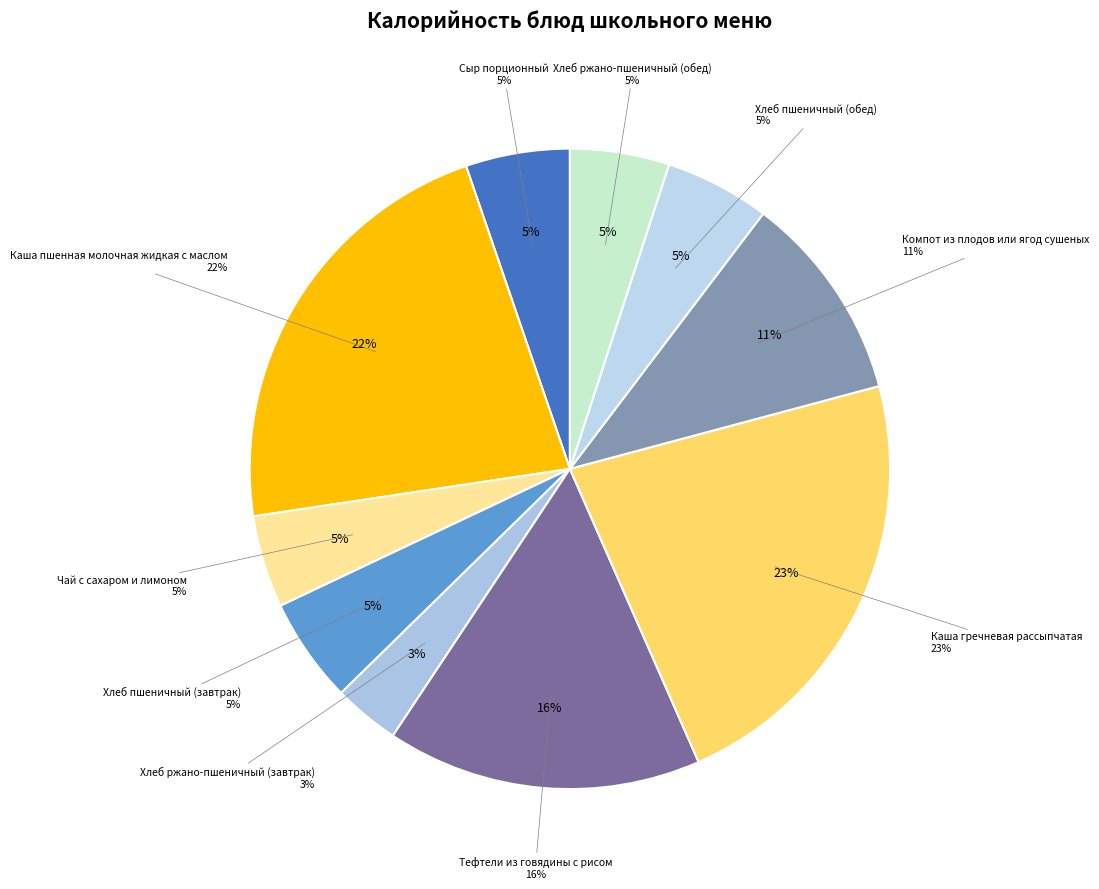

Rank the categories by value from highest to lowest.

Каша гречневая рассыпчатая, Каша пшенная молочная жидкая с маслом, Тефтели из говядины с рисом, Компот из плодов или ягод сушеных, Хлеб пшеничный (завтрак), Хлеб пшеничный (обед), Сыр порционный, Хлеб ржано-пшеничный (обед), Чай с сахаром и лимоном, Хлеб ржано-пшеничный (завтрак)